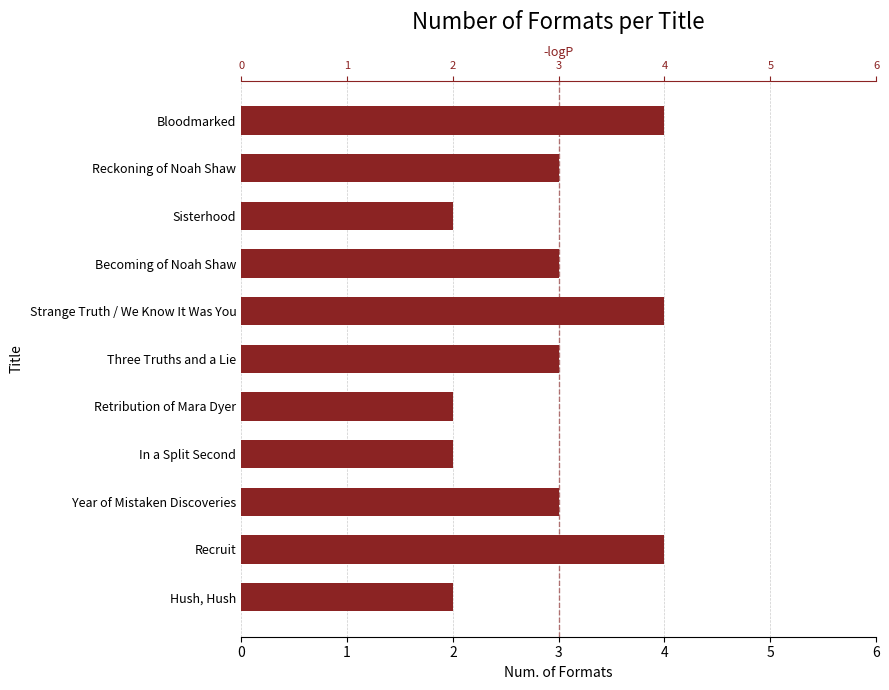

Reading left to right, transcribe all the data shown in this chart.

4	3	2	3	4	3	2	2	3	4	2